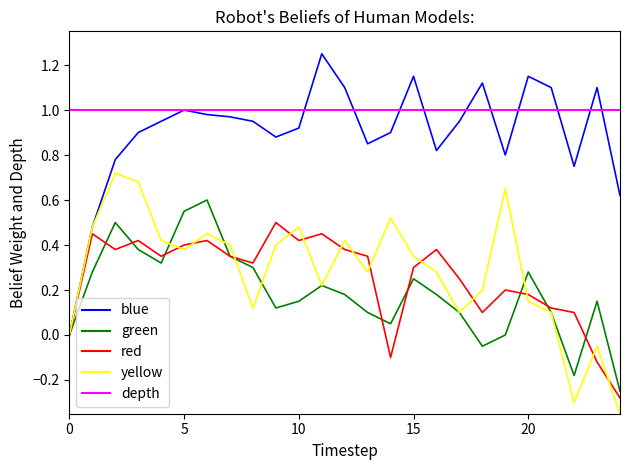

True or false: depth and yellow cross at least once.

False